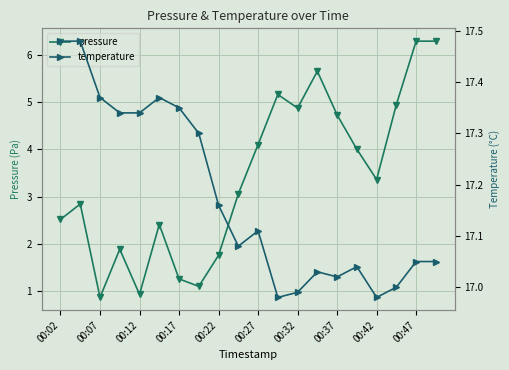

Reading right to left, list all the values displayed in this chart.

pressure: 6.3	6.3	5.0	3.4	4.0	4.7	5.7	4.9	5.2	4.1	3.1	1.8	1.1	1.3	2.4	0.9	1.9	0.9	2.8	2.5
temperature: 17.1	17.1	17.0	17.0	17.0	17.0	17.0	17.0	17.0	17.1	17.1	17.2	17.3	17.4	17.4	17.3	17.3	17.4	17.5	17.5